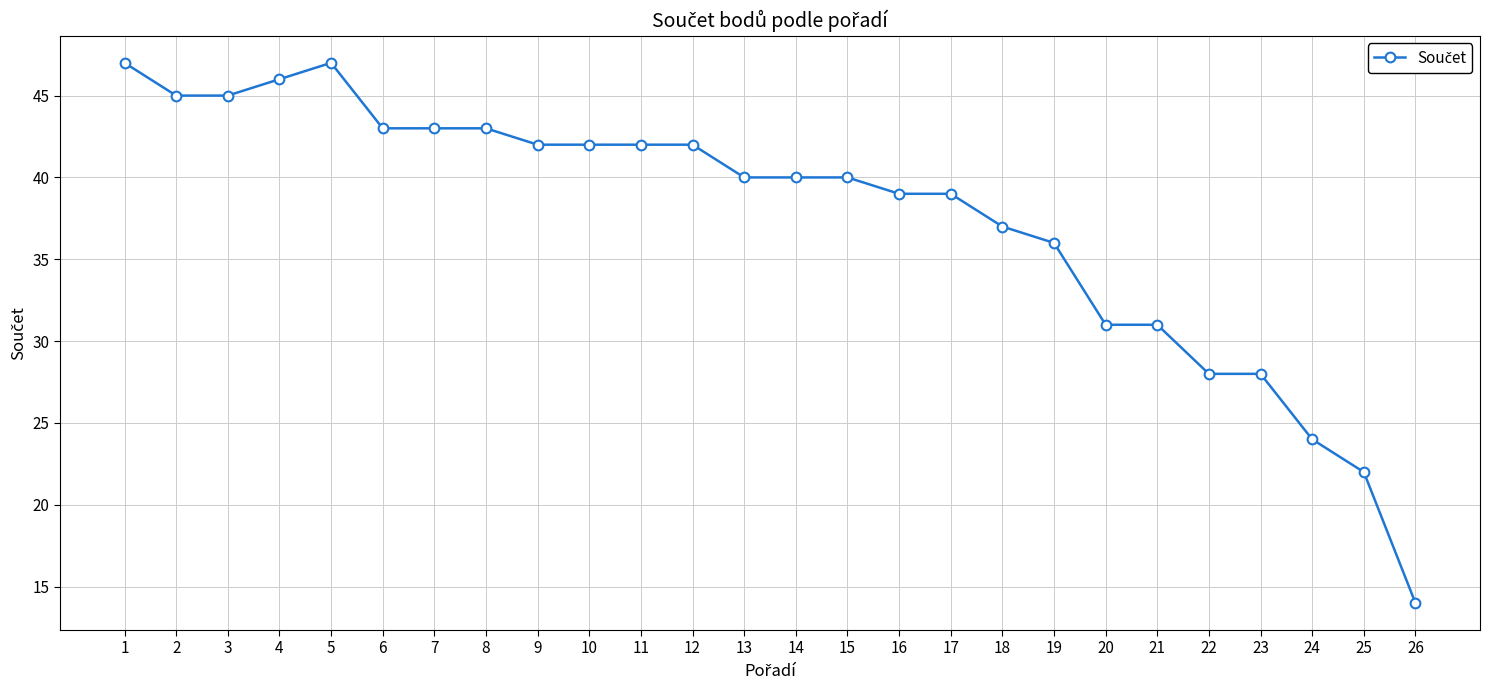

At which label does the data first exceed 40?

1